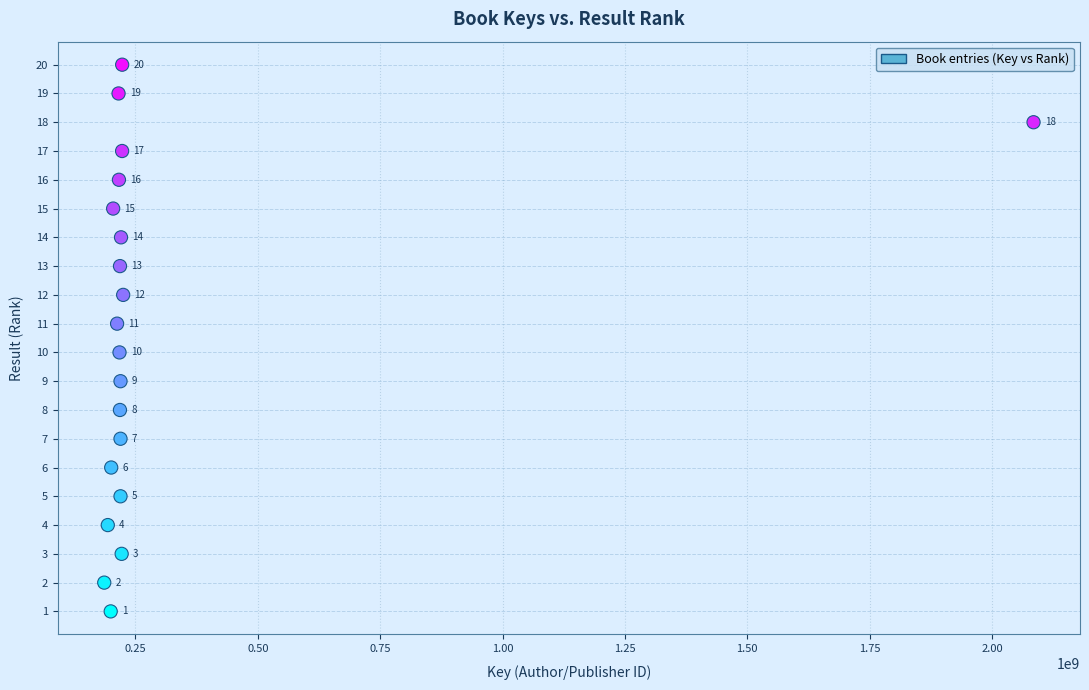

What Y value in the scatter plot is closest to 10?

10